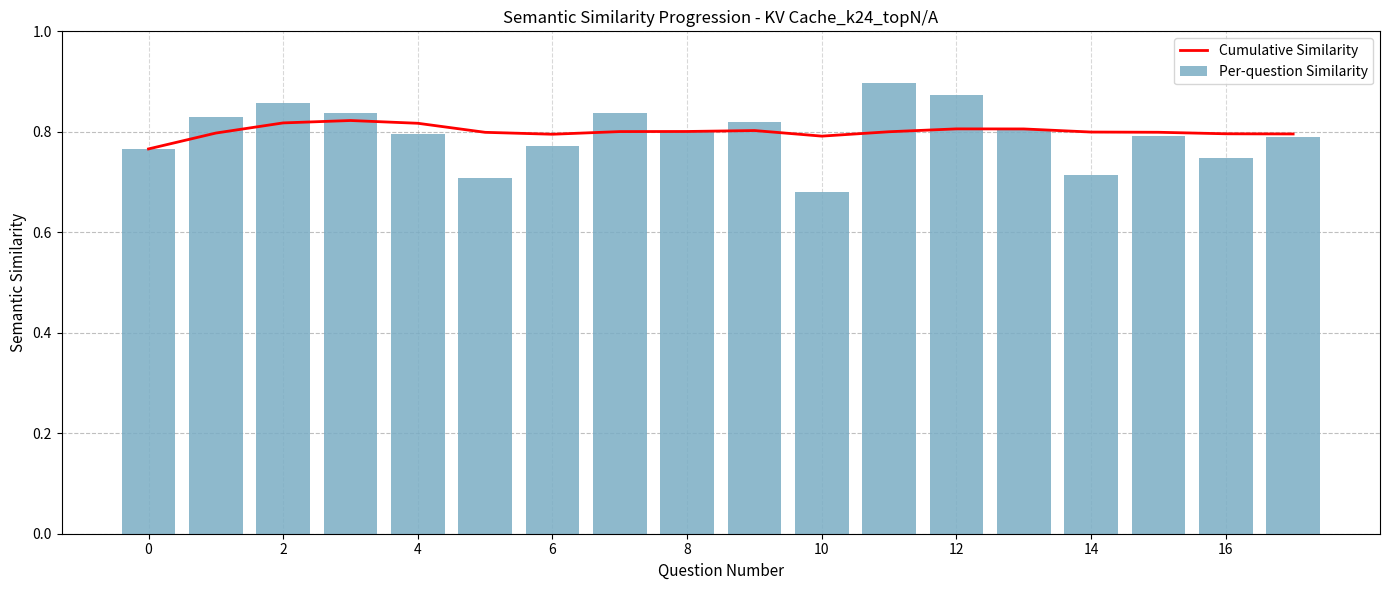

Reading left to right, list all the values displayed in this chart.

Cumulative Similarity: 0.8	0.8	0.8	0.8	0.8	0.8	0.8	0.8	0.8	0.8	0.8	0.8	0.8	0.8	0.8	0.8	0.8	0.8
Per-question Similarity: 0.8	0.8	0.9	0.8	0.8	0.7	0.8	0.8	0.8	0.8	0.7	0.9	0.9	0.8	0.7	0.8	0.7	0.8